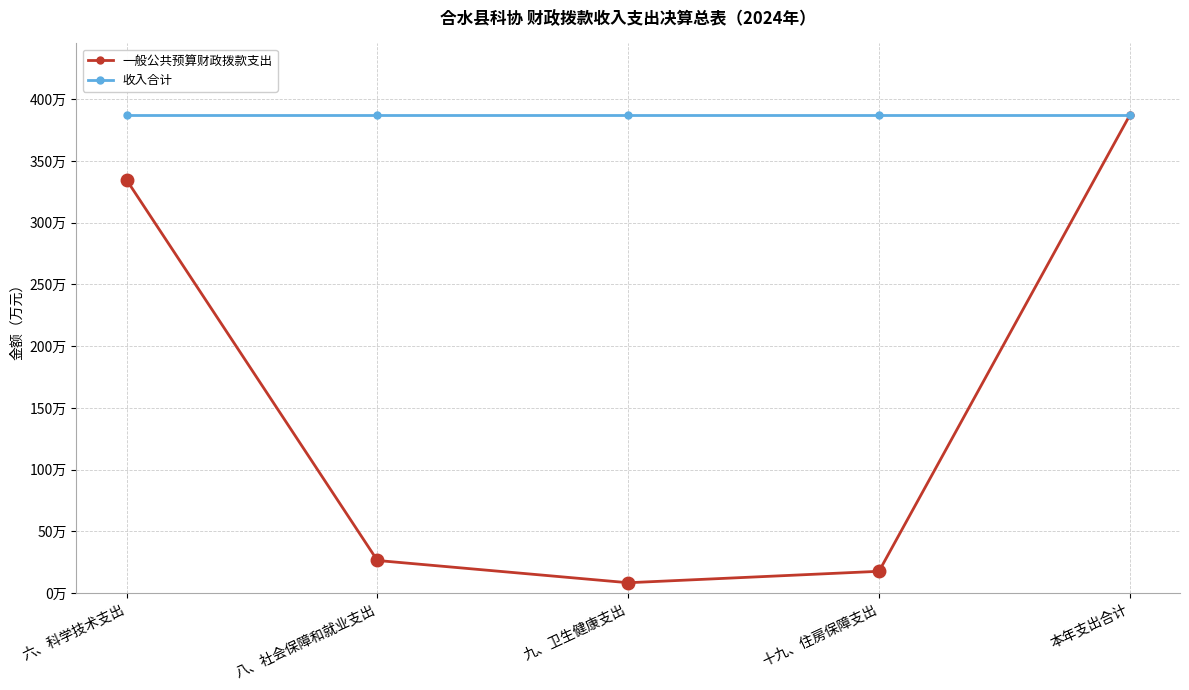

What position from the left is 六、科学技术支出?

1